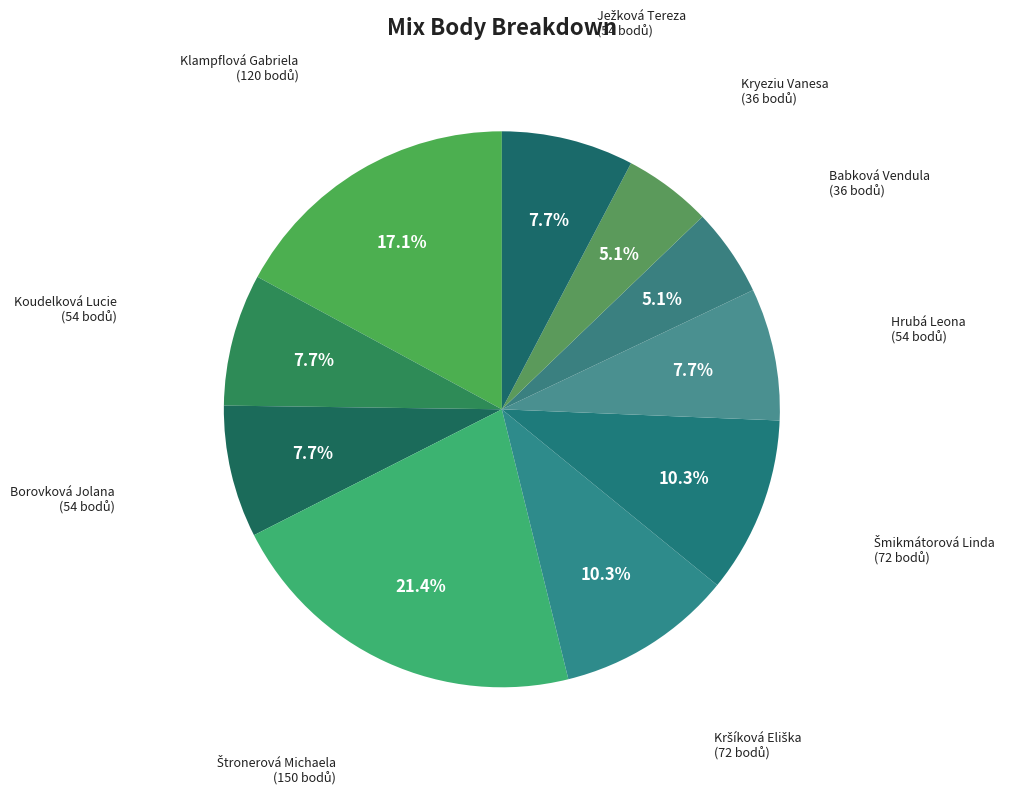

What is the ratio of the value at Babková Vendula to the value at Koudelková Lucie?

0.7